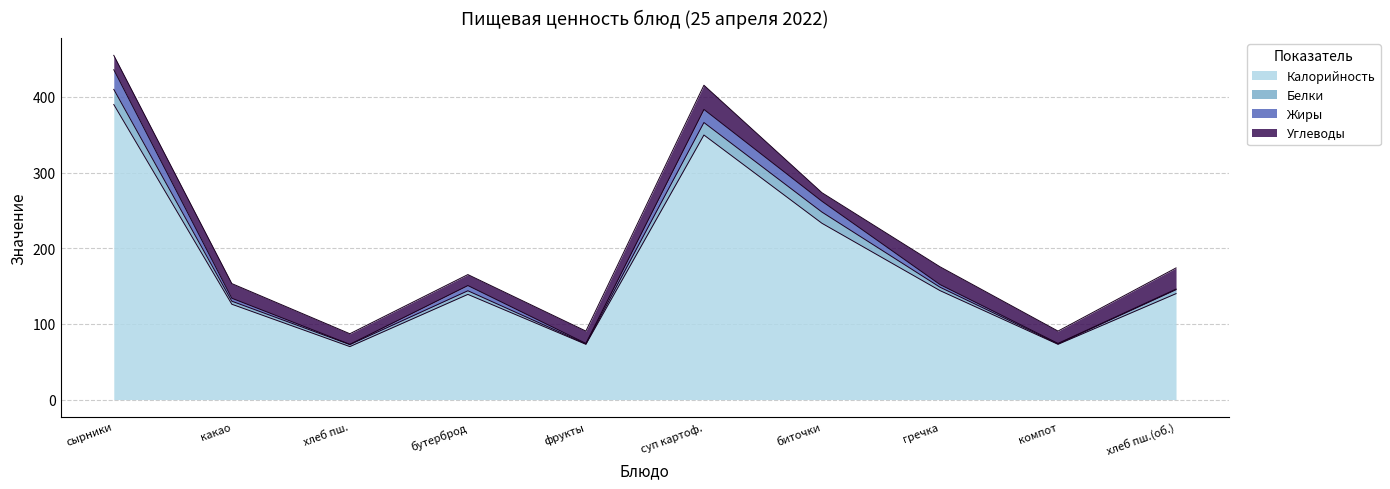

Reading left to right, extract all data points from this chart.

Калорийность: сырники из творога со сметанным соусом=390.0	какао с молоком=126.0	хлеб пшеничный=70.0	бутерброд с маслом и сыром=139.0	яблоко апельсин груша=73.0	суп картофельный с крупой=349.7	биточки из говядины запеченные с соусом=233.0	гречка рассыпчатая с маслом=144.0	компот=73.0	хлеб пшеничный (обед)=140.0
Белки: сырники из творога со сметанным соусом=20.0	какао с молоком=4.0	хлеб пшеничный=2.6	бутерброд с маслом и сыром=4.8	яблоко апельсин груша=0.6	суп картофельный с крупой=16.5	биточки из говядины запеченные с соусом=14.8	гречка рассыпчатая с маслом=4.5	компот=0.6	хлеб пшеничный (обед)=5.2
Жиры: сырники из творога со сметанным соусом=26.0	какао с молоком=3.9	хлеб пшеничный=0.4	бутерброд с маслом и сыром=6.9	яблоко апельсин груша=0.6	суп картофельный с крупой=17.3	биточки из говядины запеченные с соусом=14.3	гречка рассыпчатая с маслом=3.5	компот=0.6	хлеб пшеничный (обед)=0.8
Углеводы: сырники из творога со сметанным соусом=19.0	какао с молоком=19.4	хлеб пшеничный=14.0	бутерброд с маслом и сыром=14.5	яблоко апельсин груша=16.3	суп картофельный с крупой=32.0	биточки из говядины запеченные с соусом=11.3	гречка рассыпчатая с маслом=23.5	компот=16.3	хлеб пшеничный (обед)=28.0